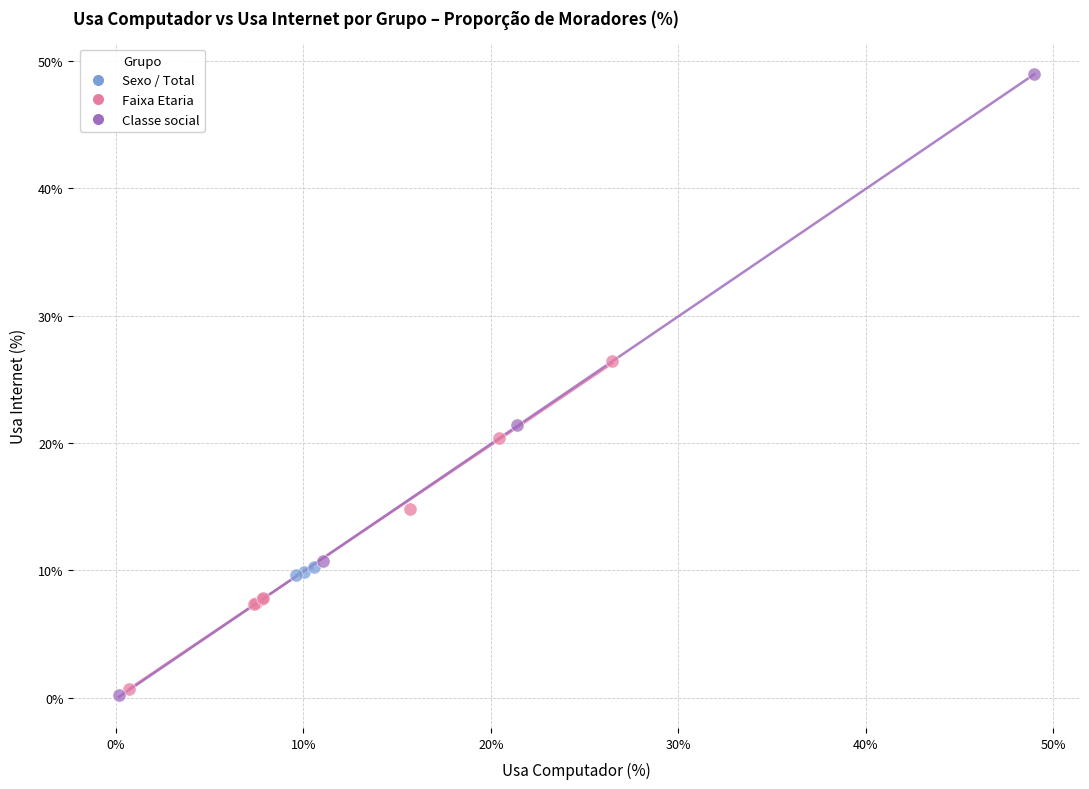

Which series contains the lowest Y value?

Classe social